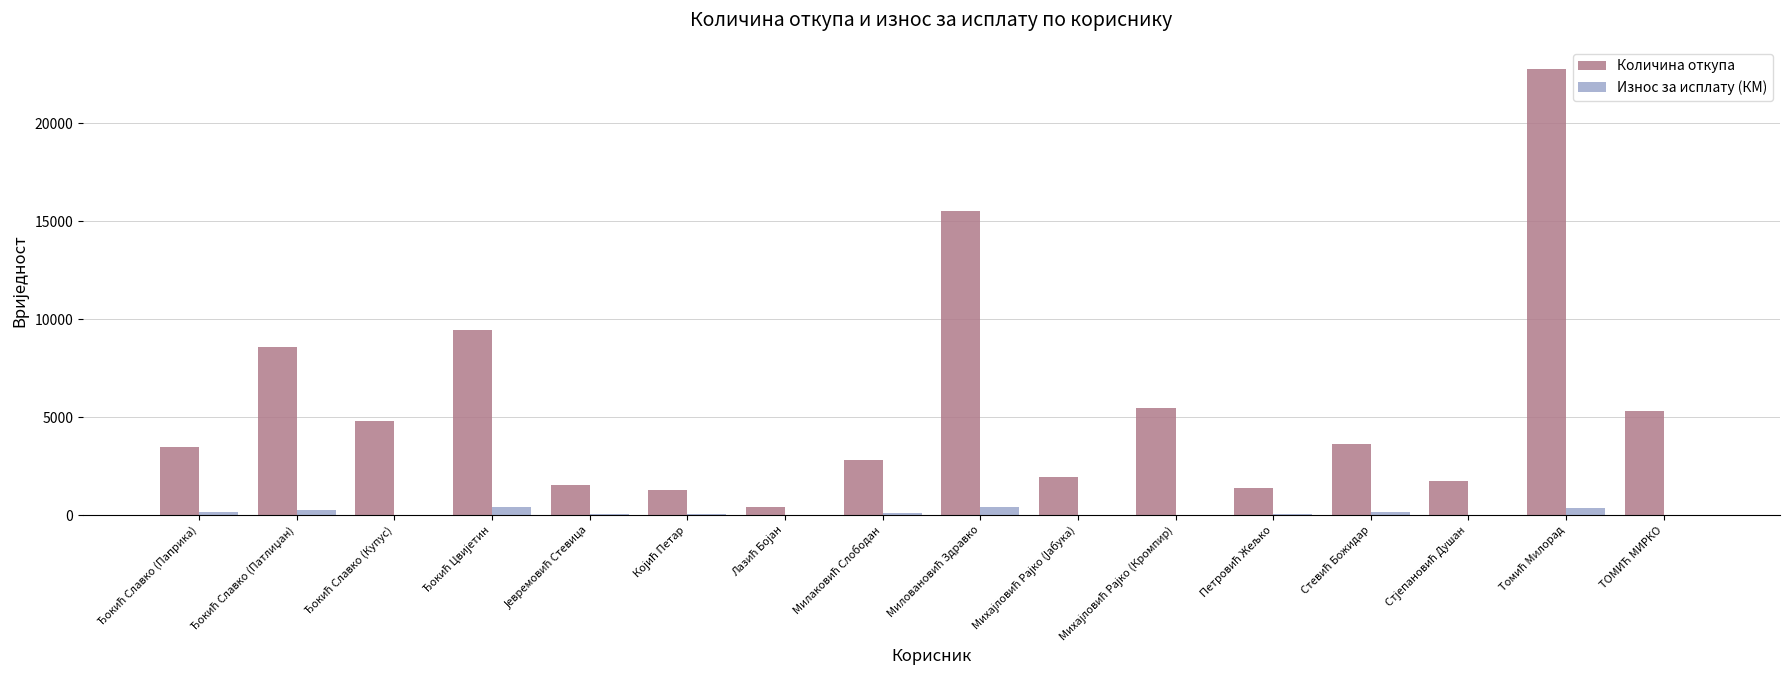

Which series has the largest total across all categories?

Количина откупа